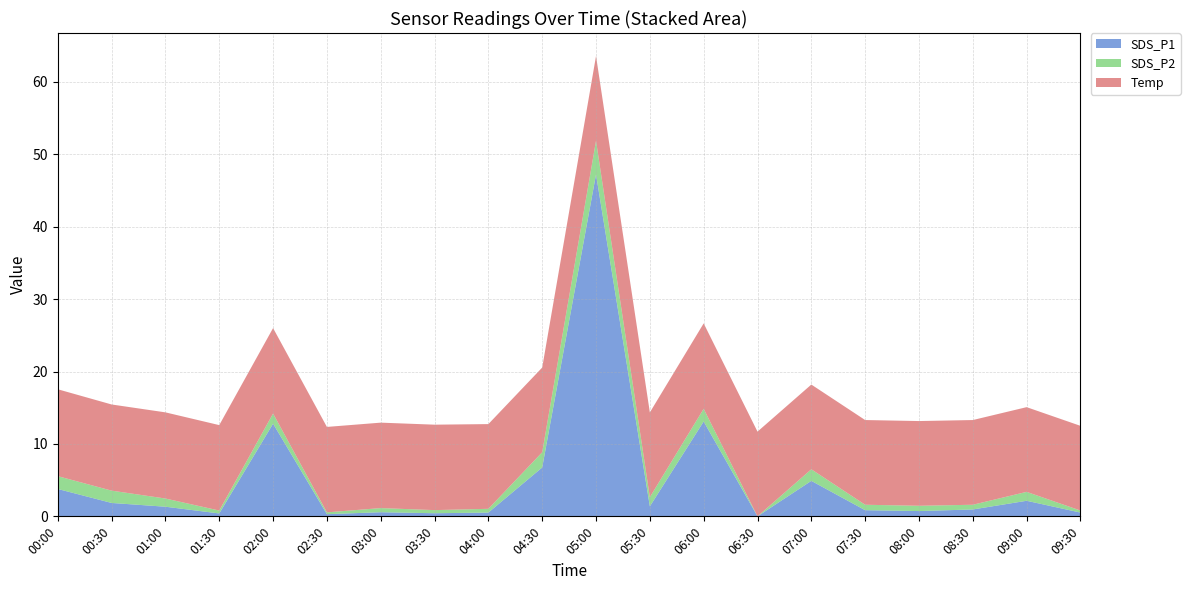

Reading left to right, transcribe all the data shown in this chart.

SDS_P1: 3.8	1.9	1.3	0.4	12.8	0.3	0.6	0.4	0.5	6.8	47.2	1.4	13.1	0.0	4.9	0.8	0.7	0.9	2.1	0.5
SDS_P2: 1.8	1.7	1.1	0.4	1.4	0.2	0.6	0.4	0.5	2.1	4.7	1.3	1.8	0.0	1.6	0.8	0.7	0.7	1.2	0.3
Temp: 12.0	11.9	11.9	11.8	11.8	11.8	11.8	11.8	11.7	11.7	11.7	11.7	11.8	11.7	11.7	11.7	11.7	11.7	11.7	11.7